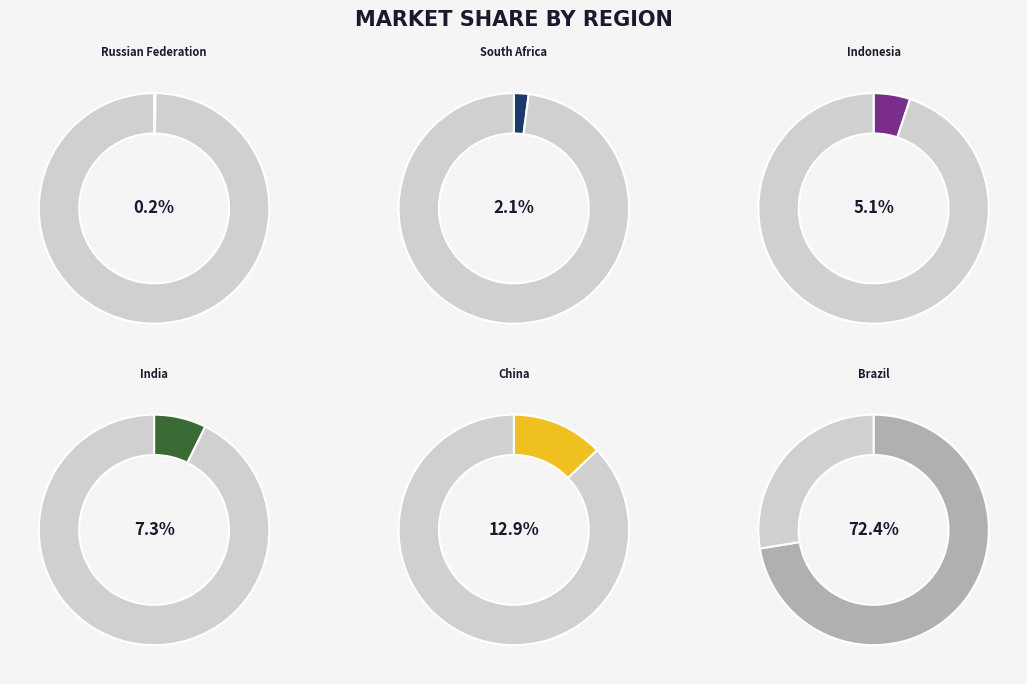

True or false: Russian Federation accounts for 1% of the total.

False